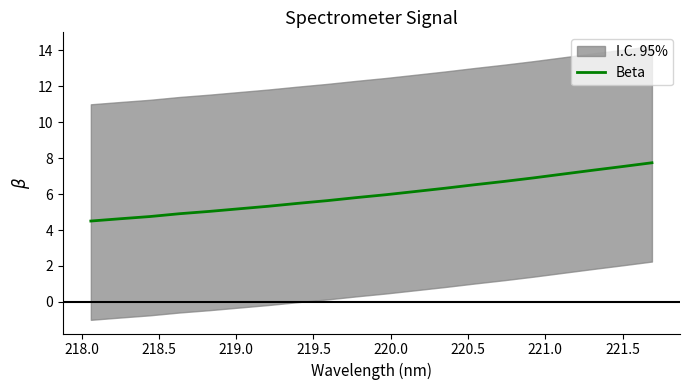

How many data points does each series have?

20